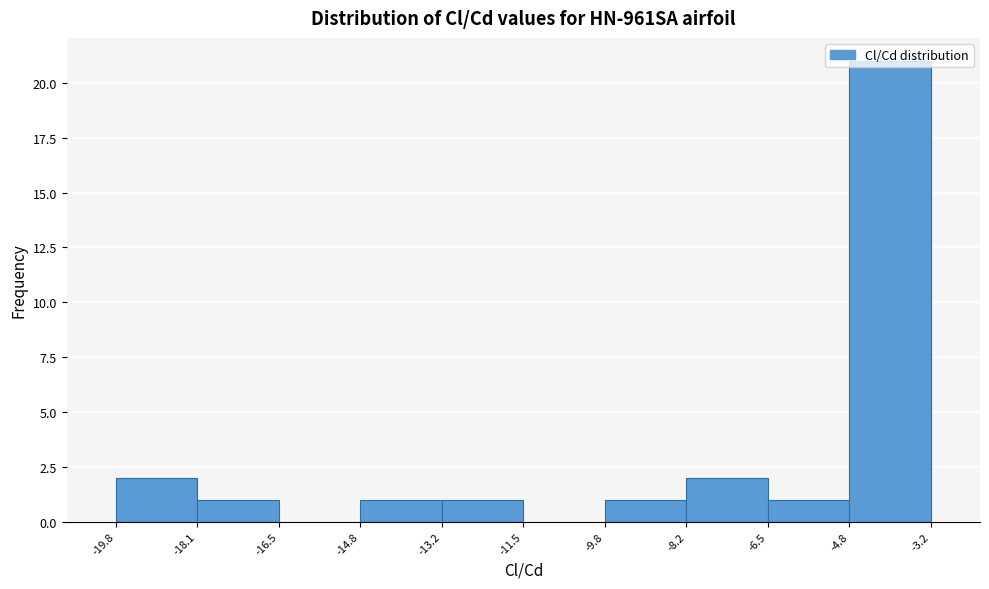

Reading left to right, list every bar in this chart as the range it spans on the x-axis followed by its height. The values are not printed on the chart, so give them approximately, as read against the axis.

-19.8 to -18.1: 2
-18.1 to -16.5: 1
-16.5 to -14.8: 0
-14.8 to -13.2: 1
-13.2 to -11.5: 1
-11.5 to -9.8: 0
-9.8 to -8.2: 1
-8.2 to -6.5: 2
-6.5 to -4.8: 1
-4.8 to -3.2: 21